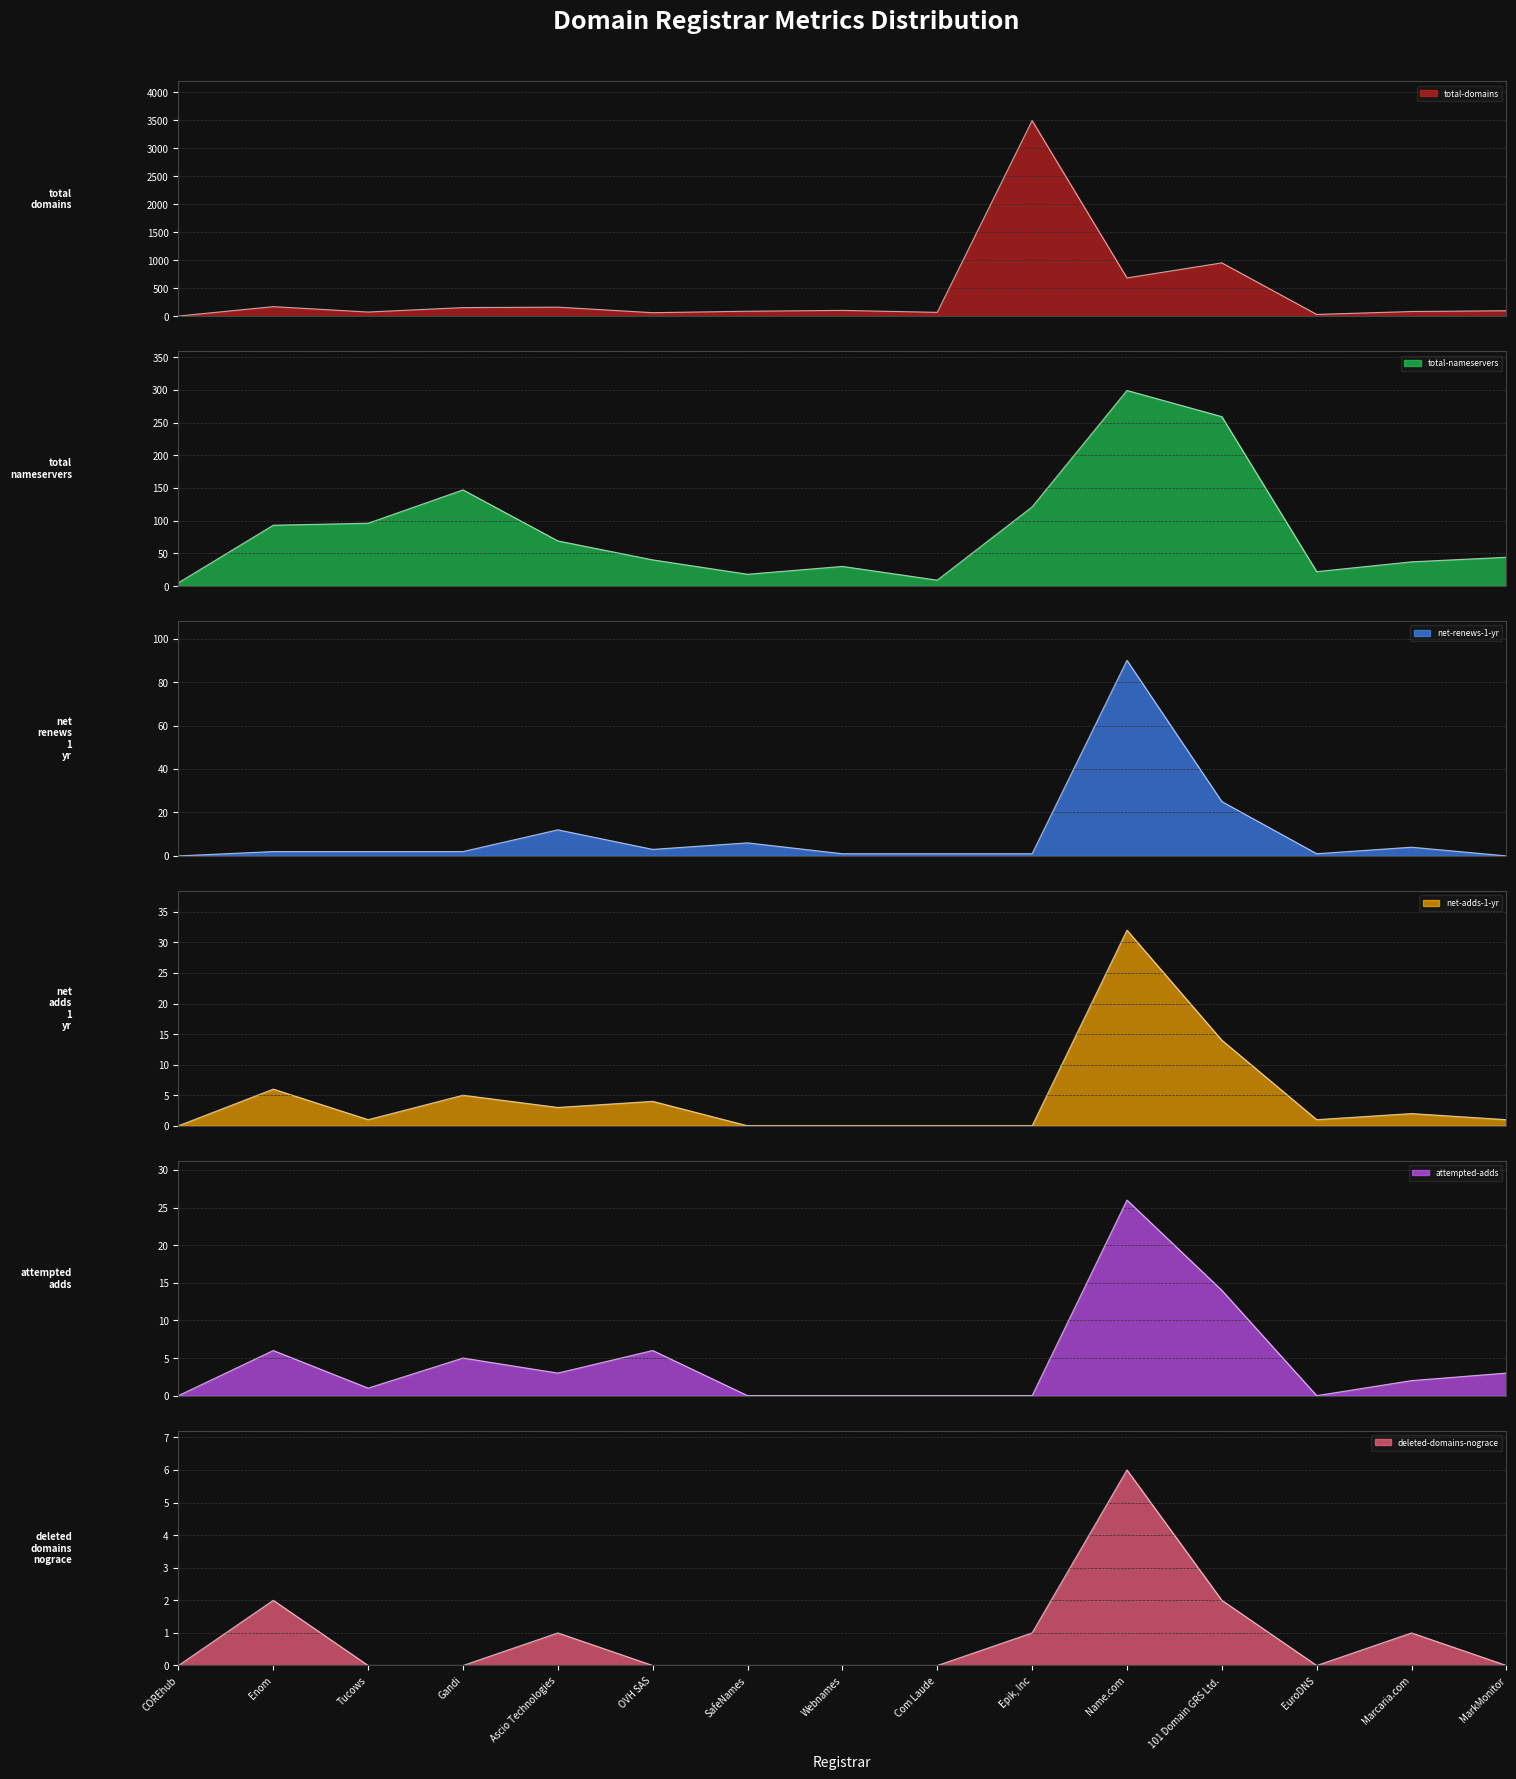

What are all the series names shown in the legend?

total-domains, total-nameservers, net-renews-1-yr, net-adds-1-yr, attempted-adds, deleted-domains-nograce